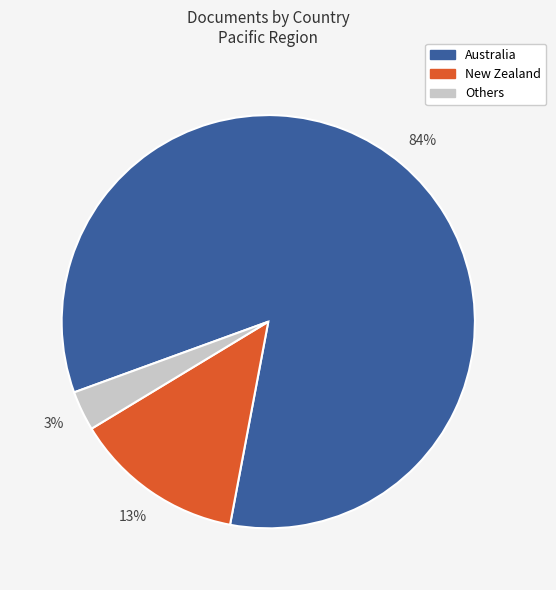

Between New Zealand and Others, which is larger?

New Zealand